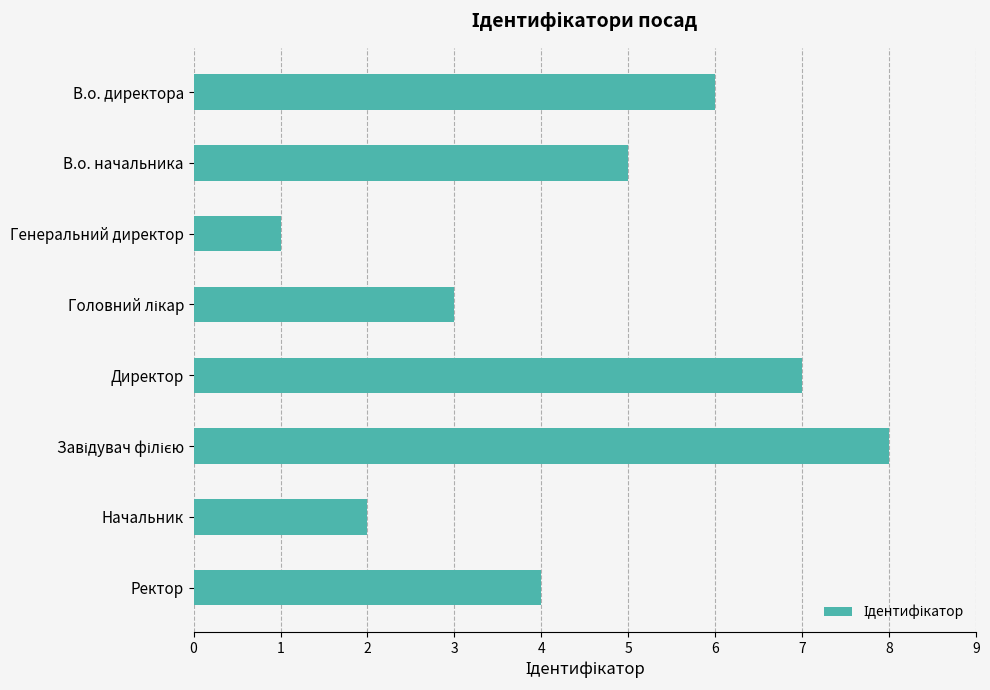

How many data points are less than 5?

4